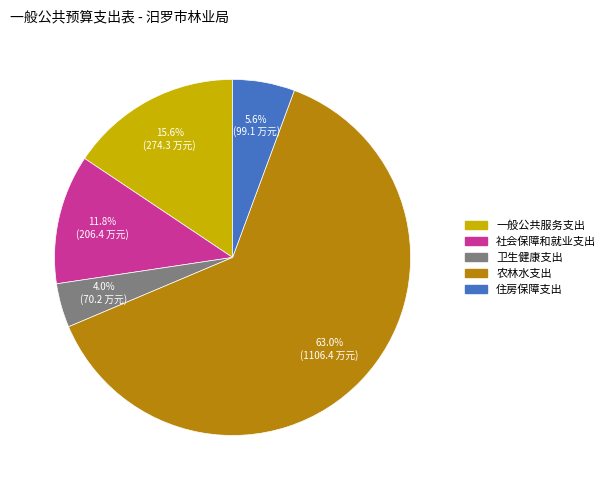

What percentage do 卫生健康支出 and 一般公共服务支出 together represent?

19.6%